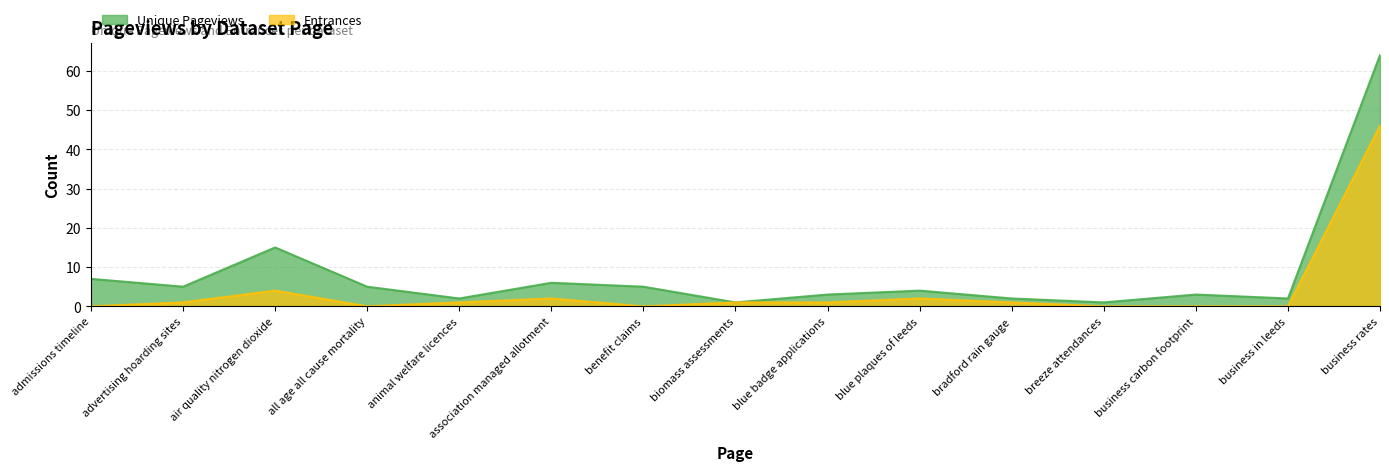

The value of Entrances at blue plaques of leeds is 2. True or false?

True